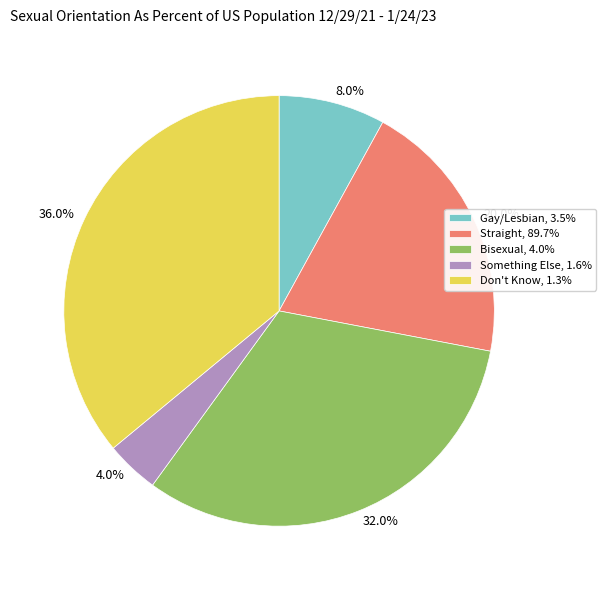

How many slices are in this pie chart?

5